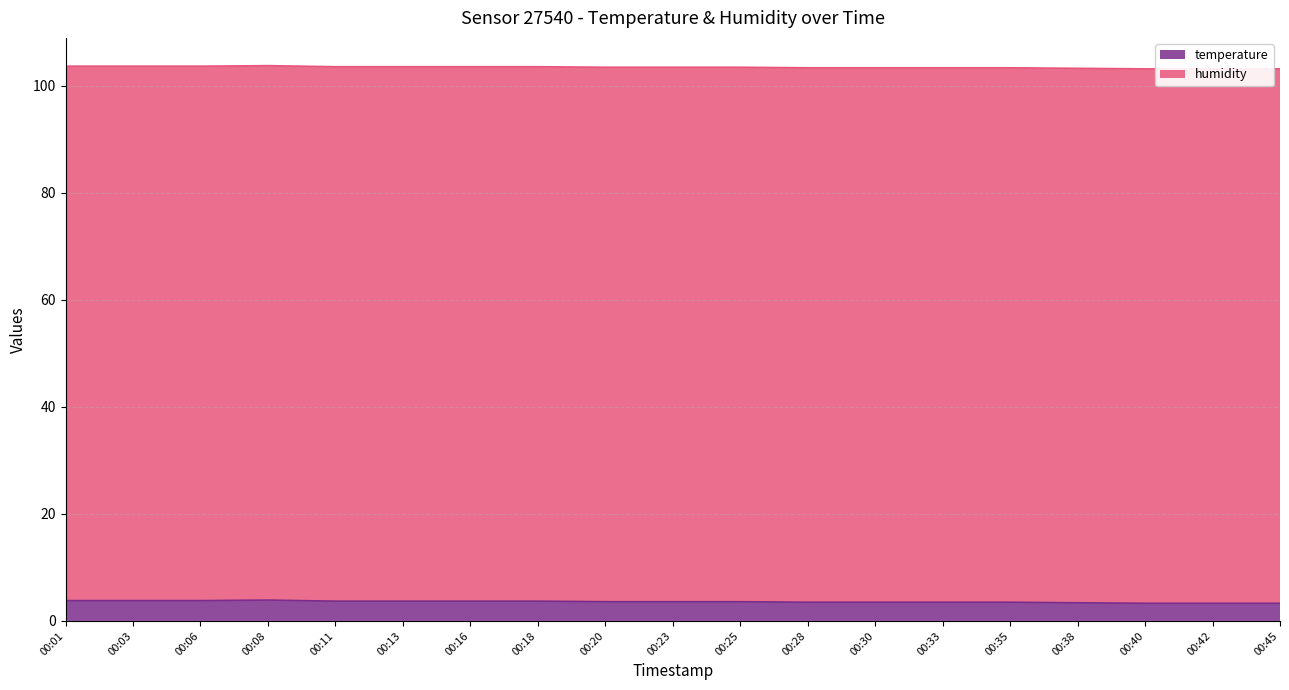

Between 00:42 and 00:11, which is larger?

00:11